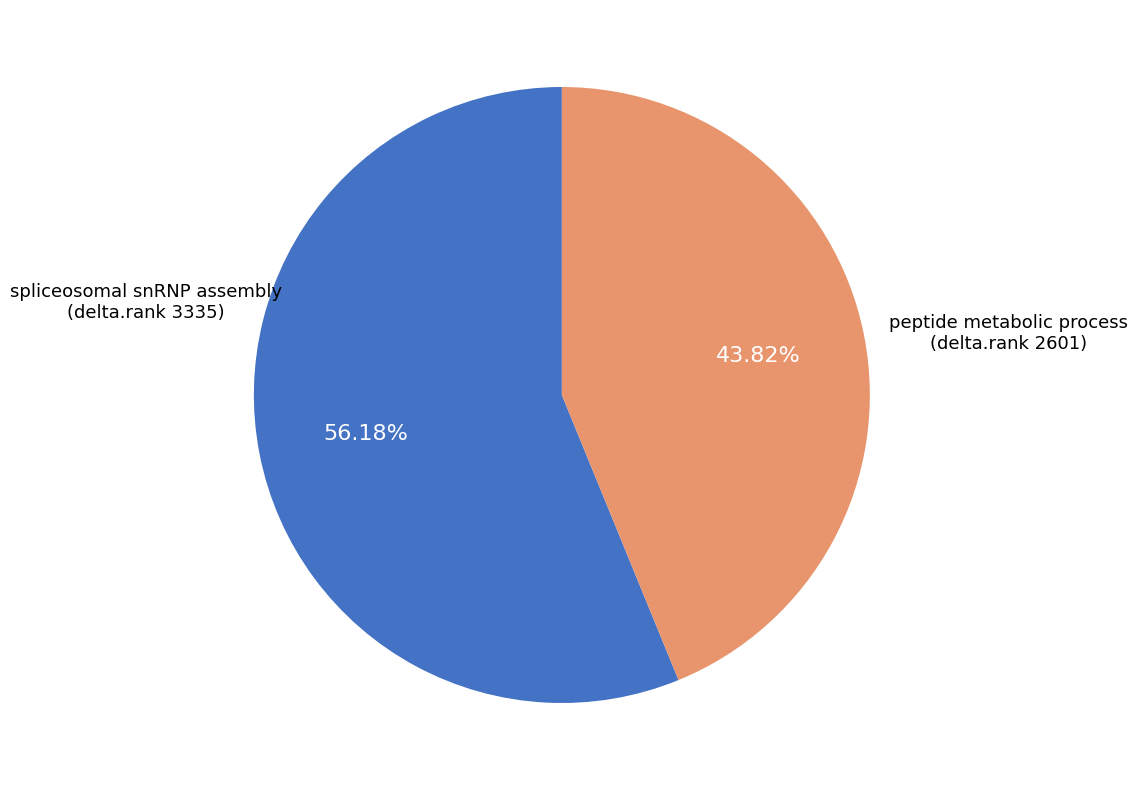

Is there a majority slice in this chart?

Yes